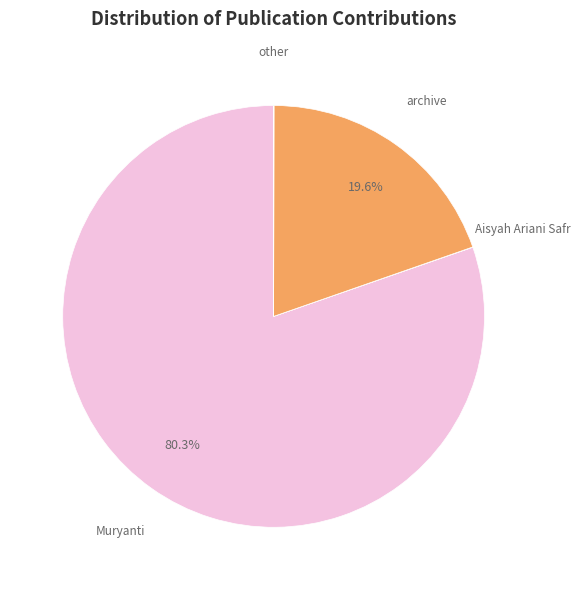

Is there any slice that represents more than half of the pie?

Yes